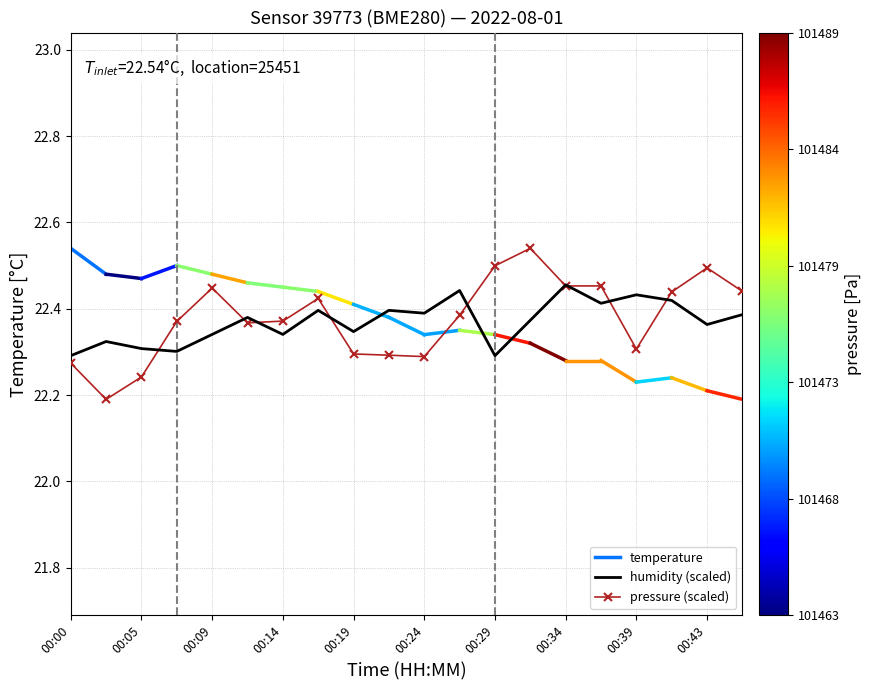

Which series changed the most between 00:31 and 00:41?

pressure